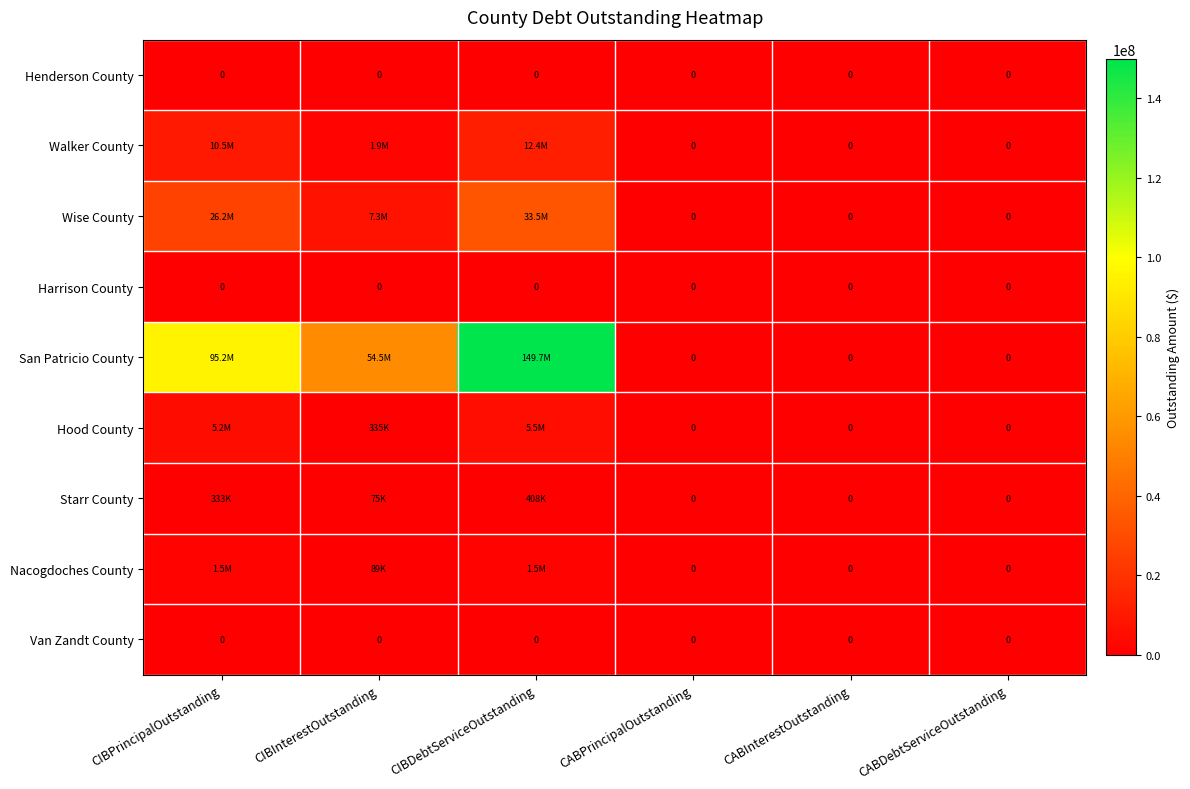

The San Patricio County series shows -81187677.6 at CABInterestOutstanding. True or false?

False